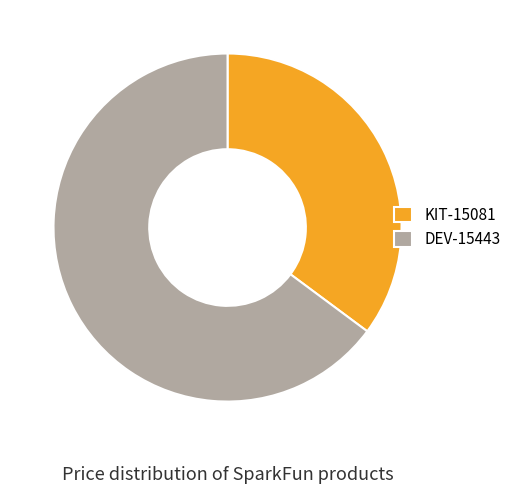

Is there any slice that represents more than half of the pie?

Yes